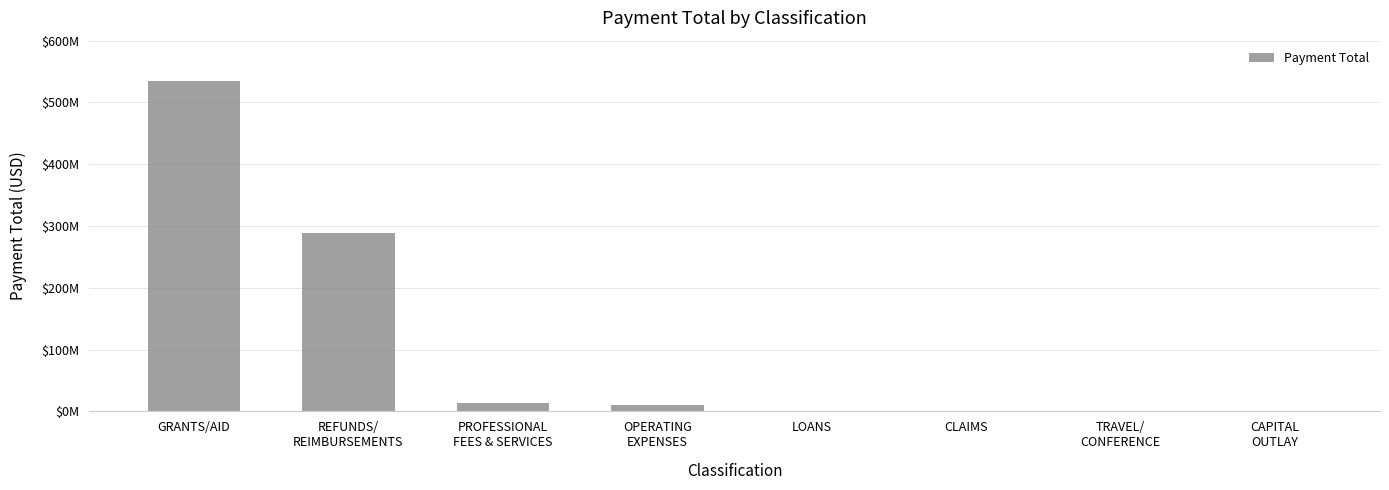

Rank the categories by value from lowest to highest.

CAPITAL
OUTLAY, TRAVEL/
CONFERENCE, CLAIMS, LOANS, OPERATING
EXPENSES, PROFESSIONAL
FEES & SERVICES, REFUNDS/
REIMBURSEMENTS, GRANTS/AID